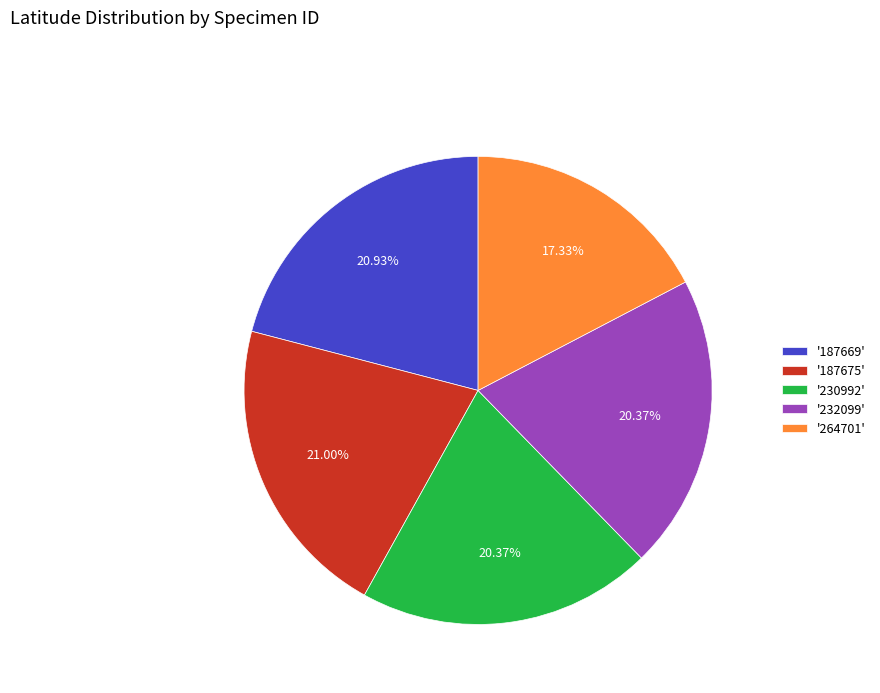

Combined, do '230992' and '232099' account for over 50%?

No